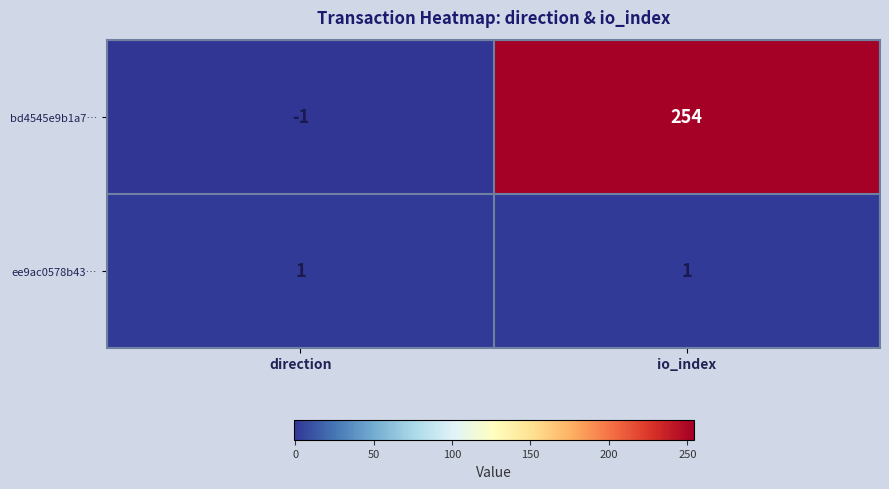

The value of ee9ac0578b43… at io_index is 2. True or false?

False